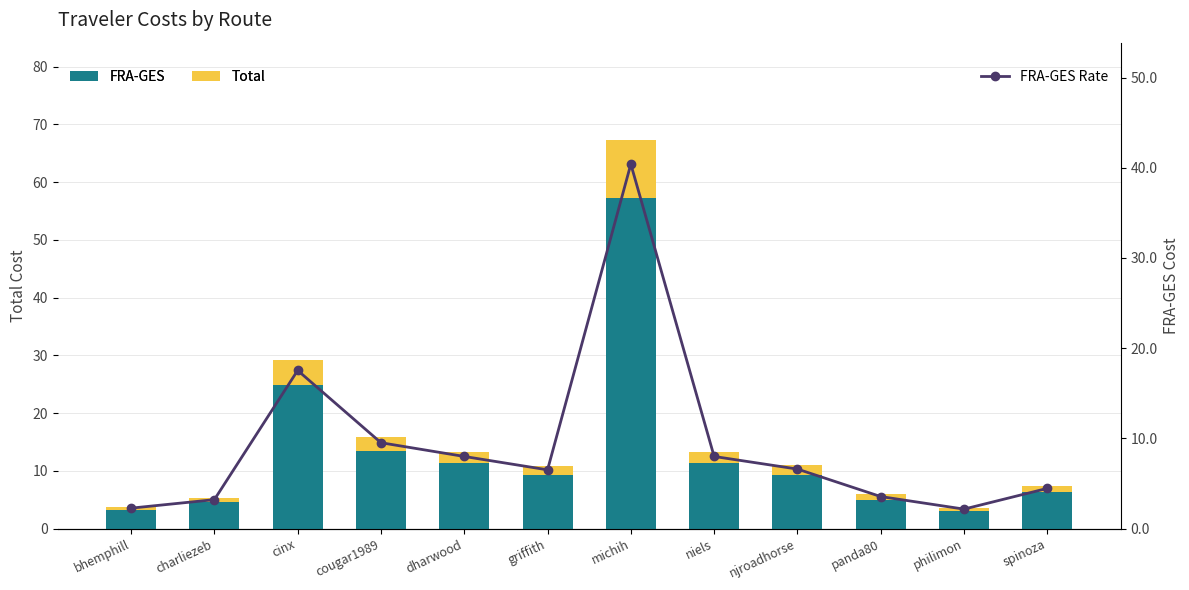

What is the approximate value of Total at niels?

2.0